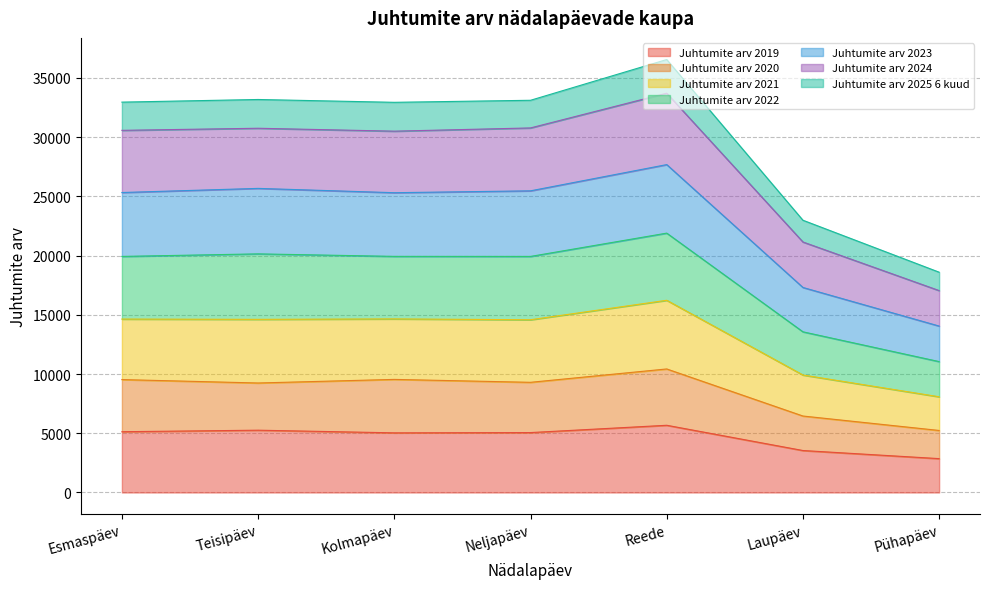

What is the total value across all series at Teisipäev?

33173